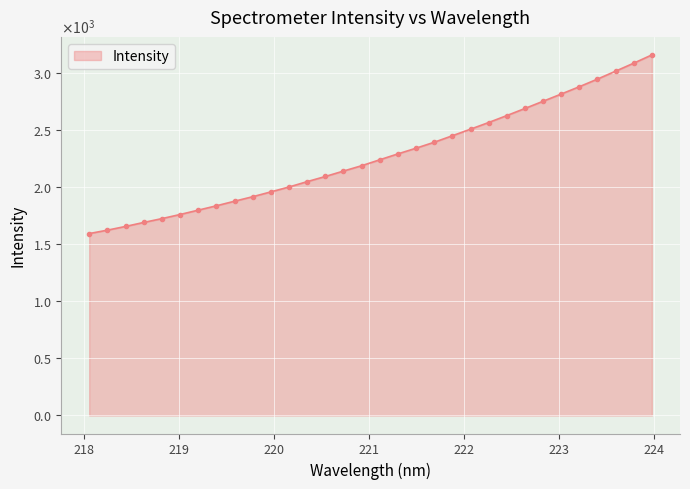

Reading right to left, list all the values displayed in this chart.

3156.3	3084.2	3014.1	2944.7	2878.1	2813.9	2750.6	2687.5	2625.2	2564.6	2506.4	2448.9	2391.9	2339.9	2290.1	2238.4	2186.4	2139.7	2092.1	2047.1	2000.2	1957.3	1915.1	1875.7	1835.5	1797.3	1759.3	1723.3	1689.8	1654.8	1622.2	1592.4